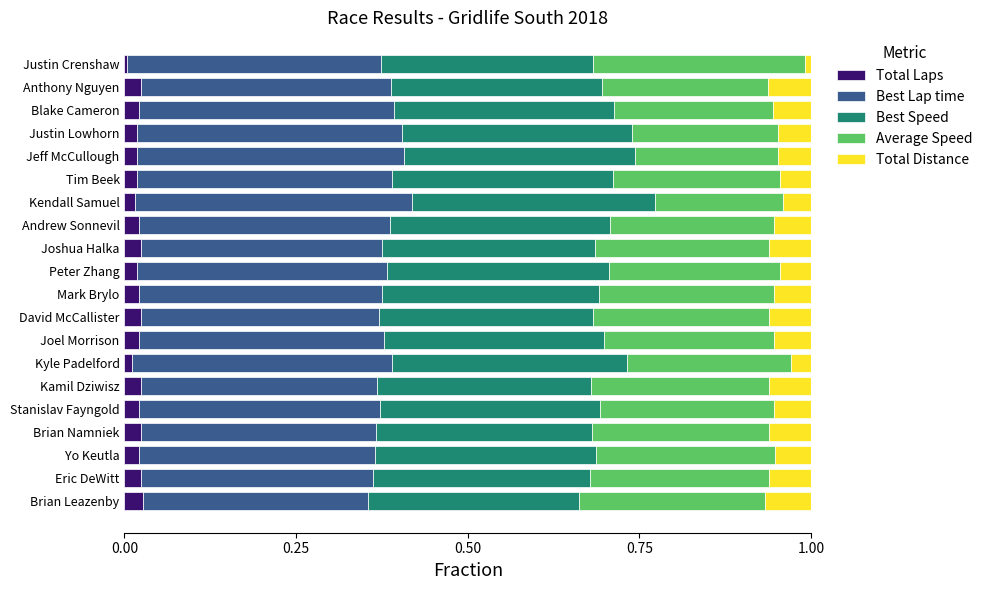

The value of Total Laps at Eric DeWitt is 0.0. True or false?

True